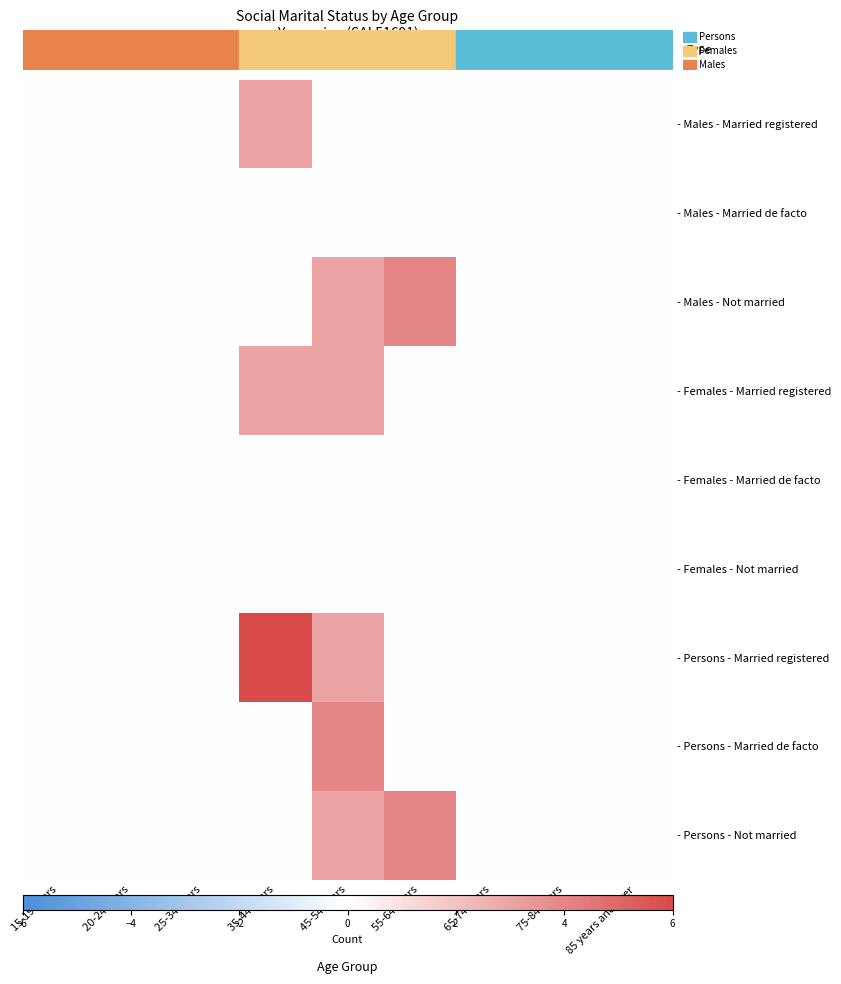

Which series has the largest range (max minus min)?

- Persons - Married registered